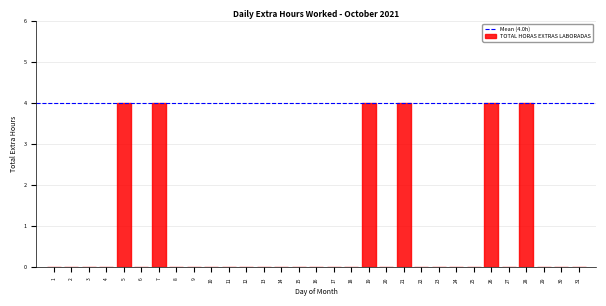

Read the value at 5.

4